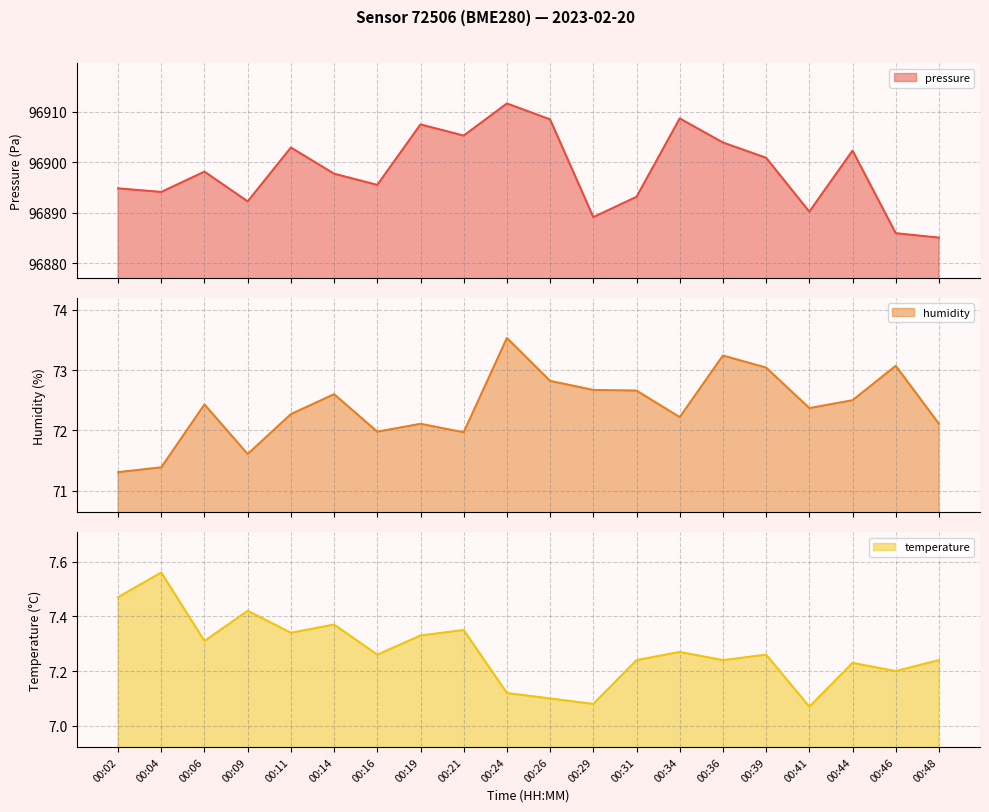

True or false: temperature and humidity cross at least once.

False